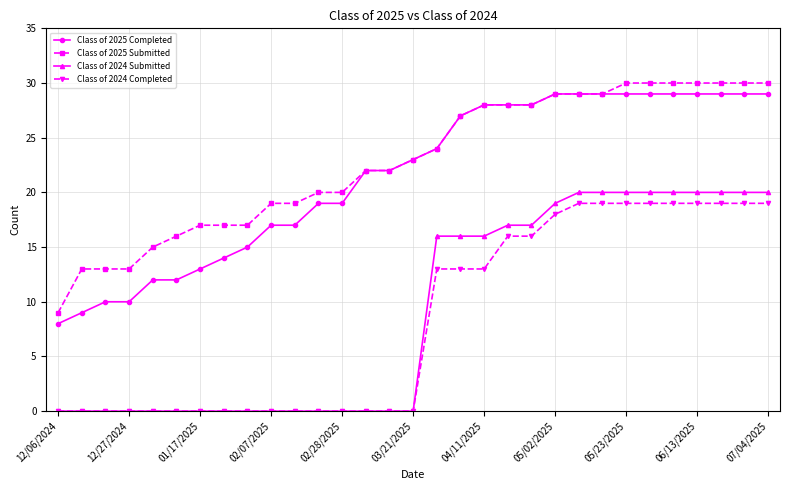

Which series has the largest total across all categories?

Class of 2025 Submitted